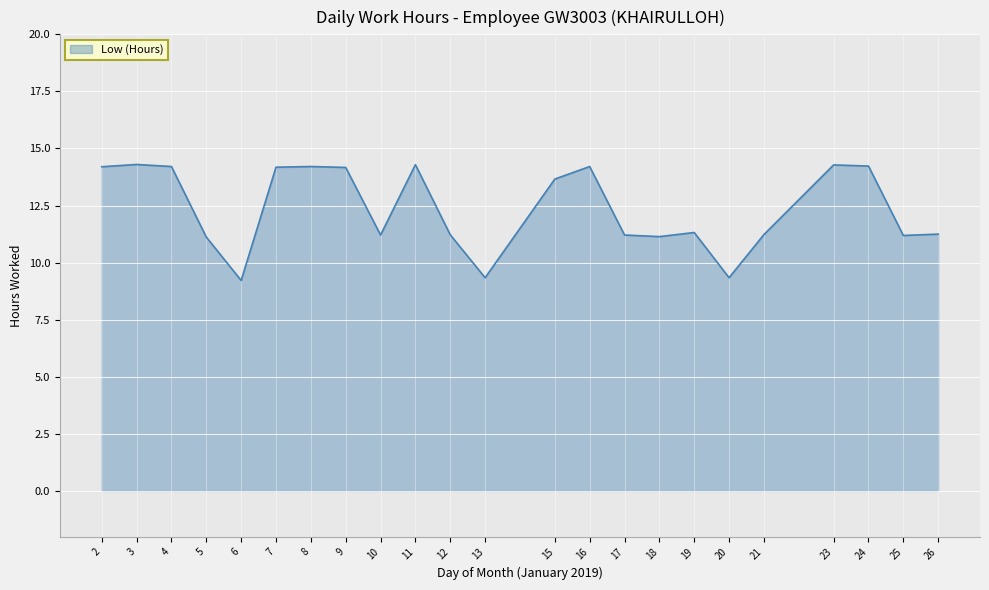

The value at 4 is 14.2. True or false?

True